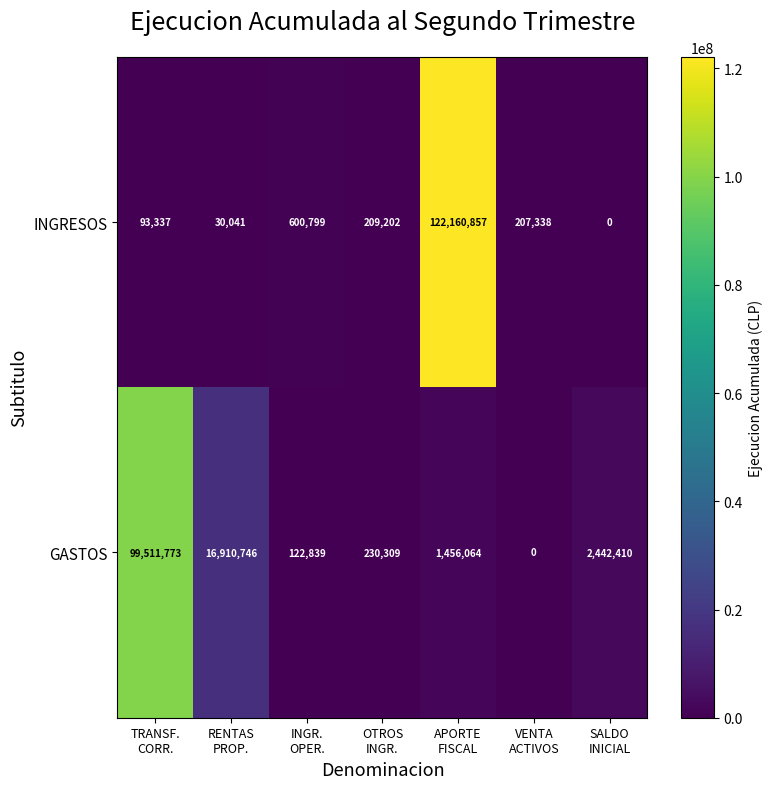

Which series has the widest spread of values?

INGRESOS